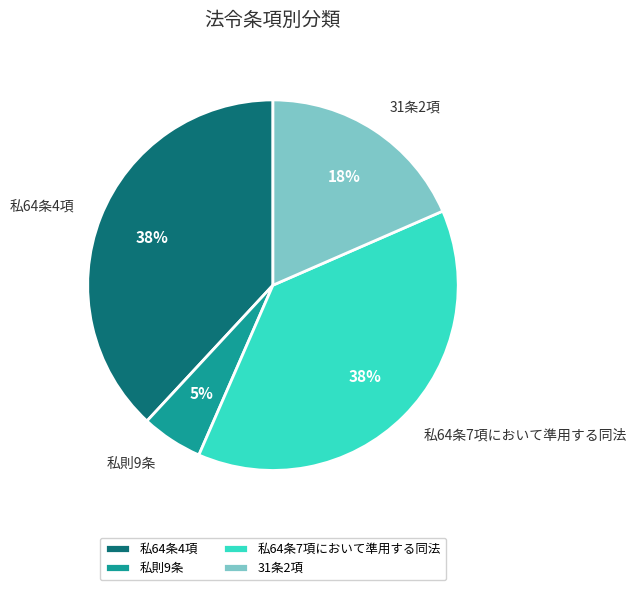

What is the smallest slice in the pie chart?

私則9条